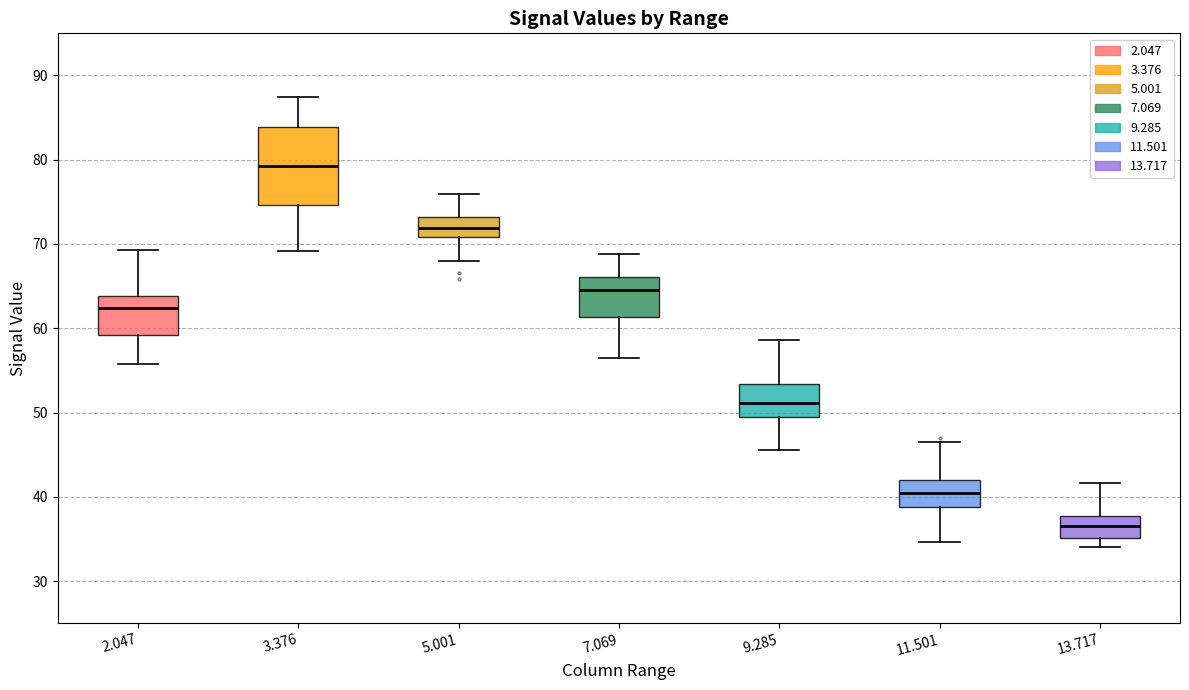

Reading left to right, transcribe this box plot: for each box, give where its median line is, the range the box spans, and where its two whiskers end, as read against the y-axis. The values are not printed on the chart, so give them approximately, as read against the axis.

2.047: median 62, box 59 to 64, whiskers 56 to 69
3.376: median 79, box 75 to 84, whiskers 69 to 88
5.001: median 72, box 71 to 73, whiskers 68 to 76
7.069: median 65, box 61 to 66, whiskers 57 to 69
9.285: median 51, box 50 to 53, whiskers 46 to 59
11.501: median 40, box 39 to 42, whiskers 35 to 47
13.717: median 37, box 35 to 38, whiskers 34 to 42